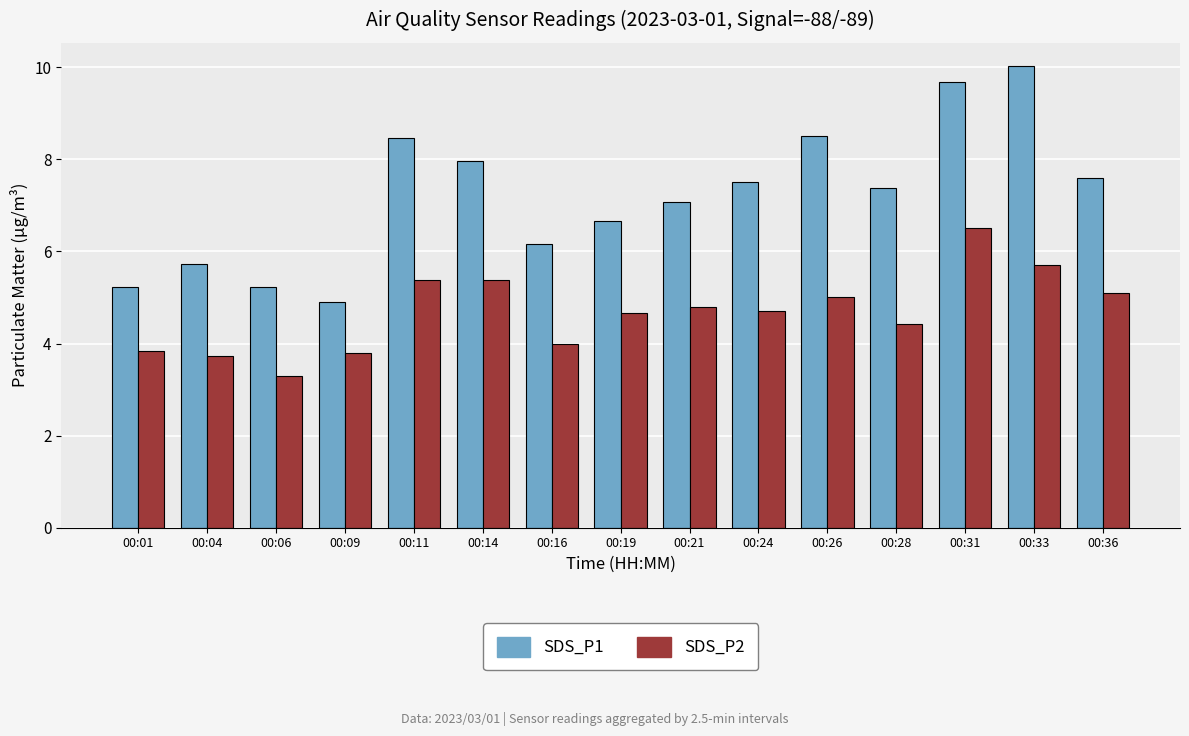

Which category has the highest value in the SDS_P1 series?

00:33